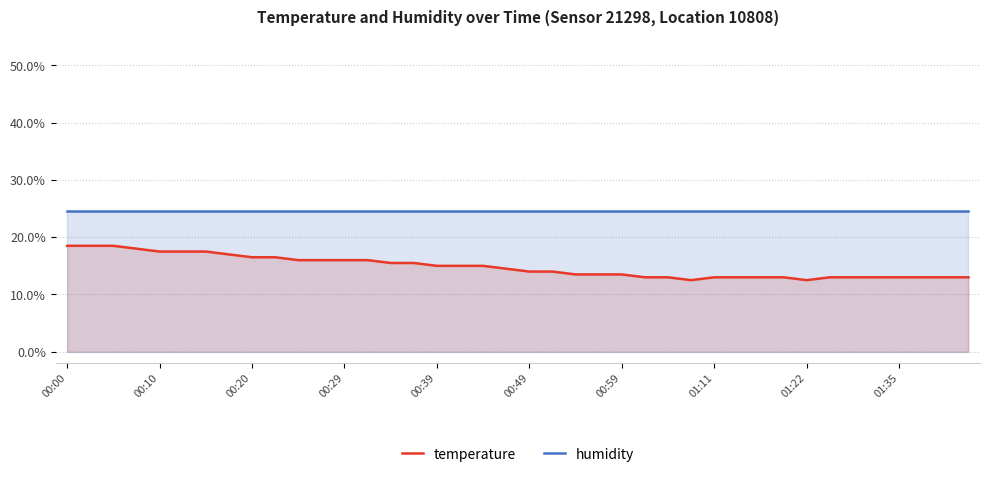

What position from the left is 25?

26